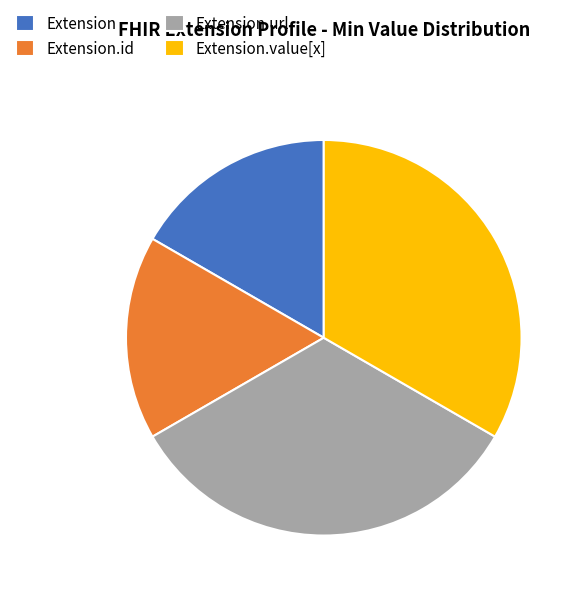

Is it true that Extension.id is 17% of the pie?

True